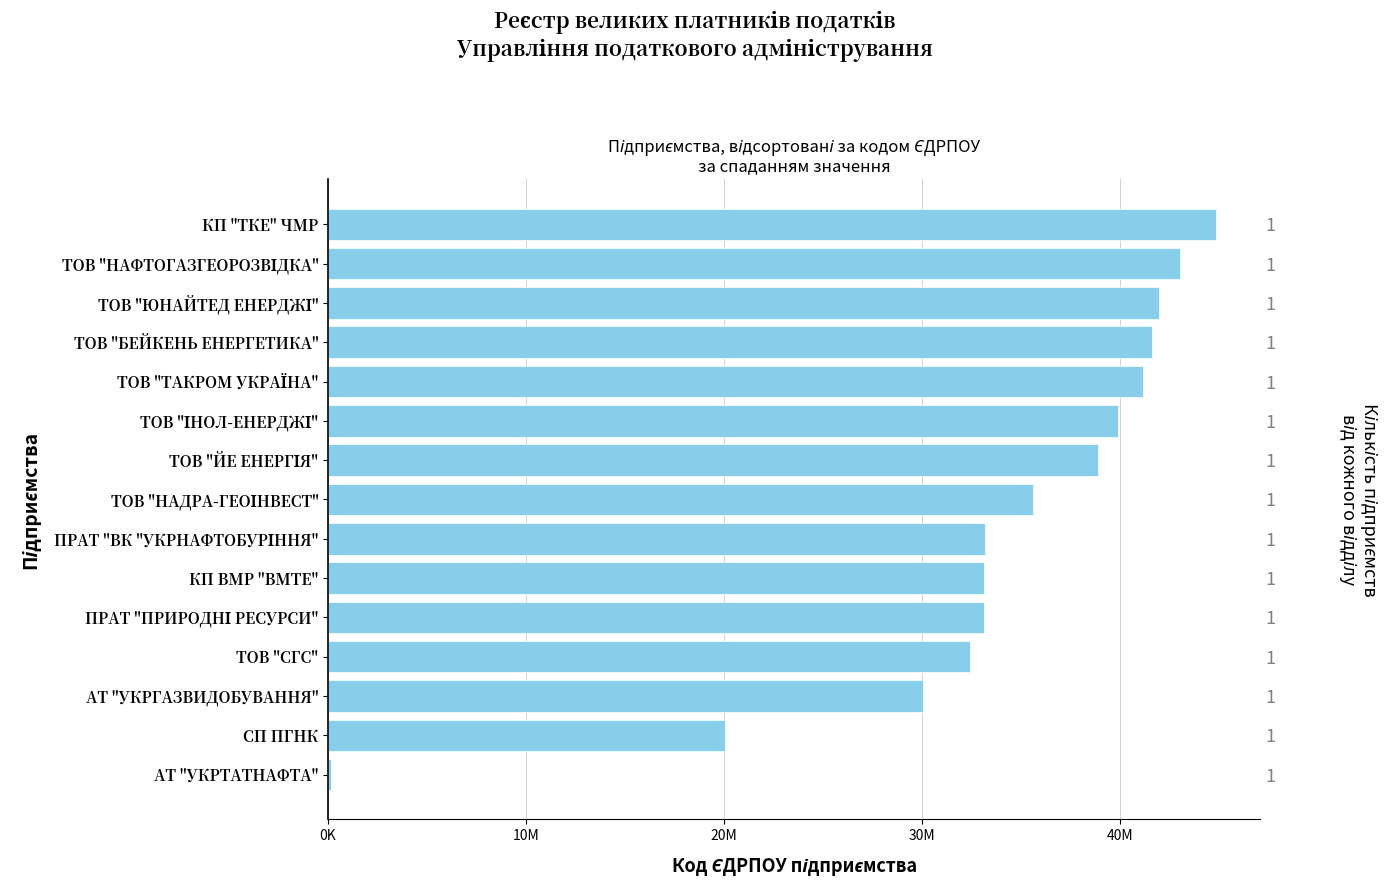

How many series are shown in this chart?

1